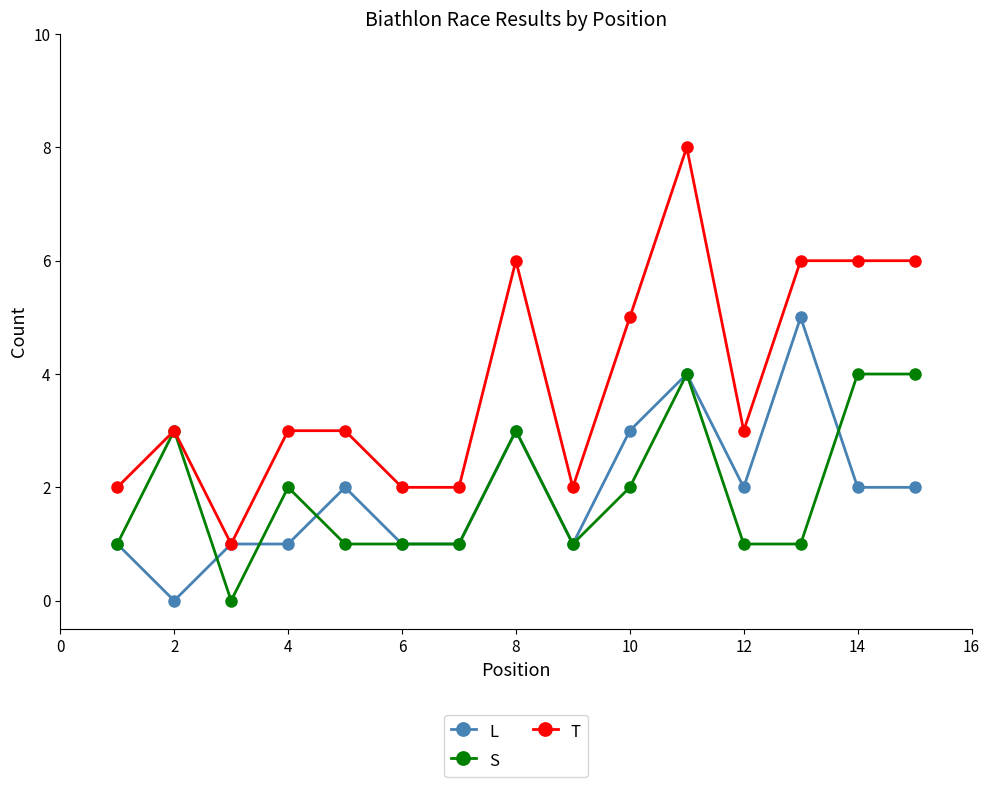

How many values in L are above zero?

14